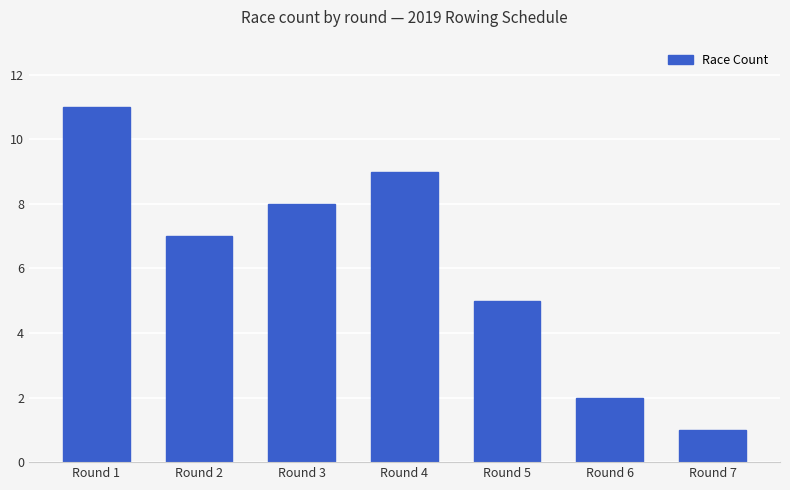

List the labels in order of value, smallest first.

Round 7, Round 6, Round 5, Round 2, Round 3, Round 4, Round 1